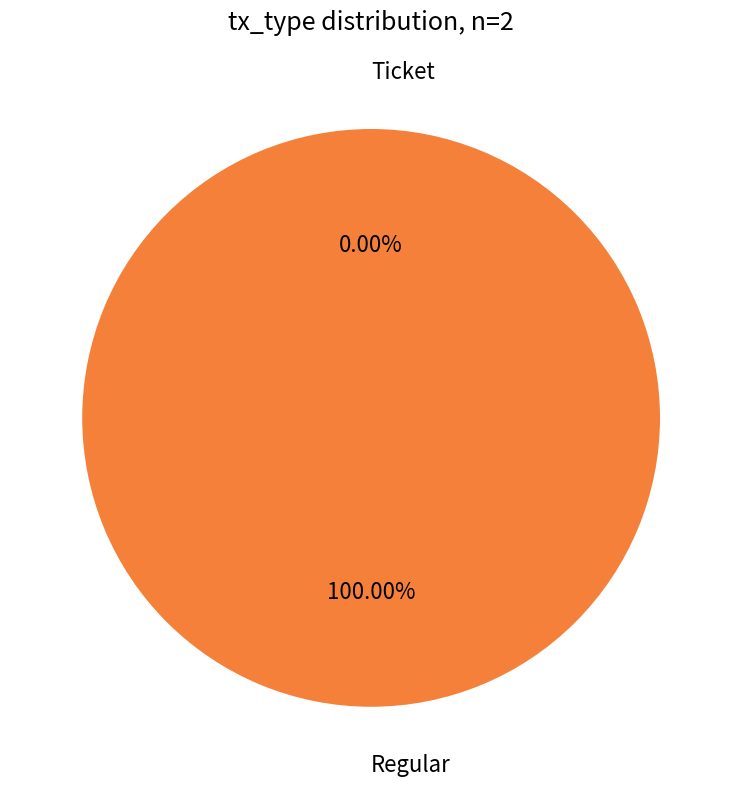

How many segments does this pie chart have?

2